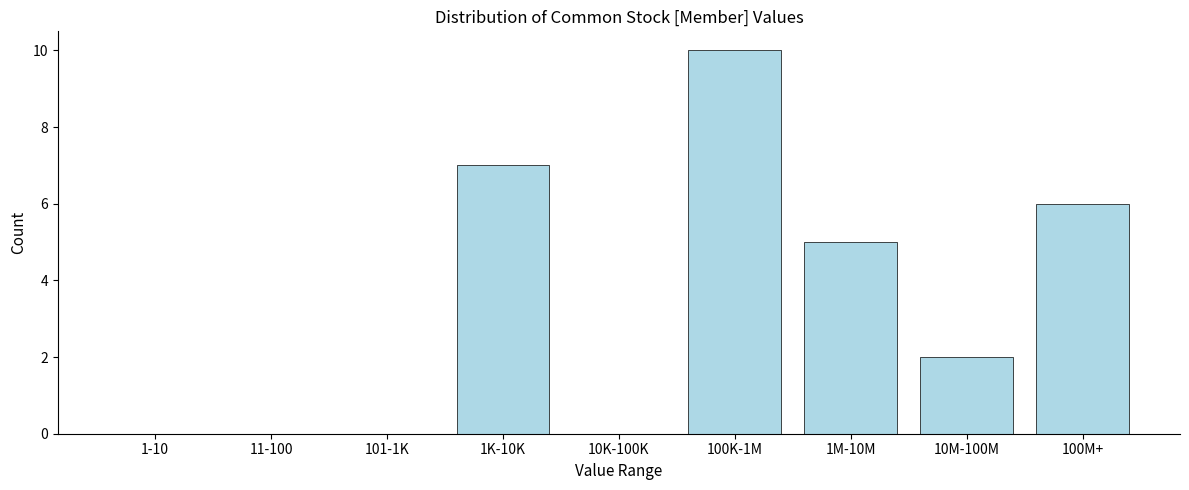

Reading left to right, extract all data points from this chart.

1-10=0	11-100=0	101-1K=0	1K-10K=7	10K-100K=0	100K-1M=10	1M-10M=5	10M-100M=2	100M+=6